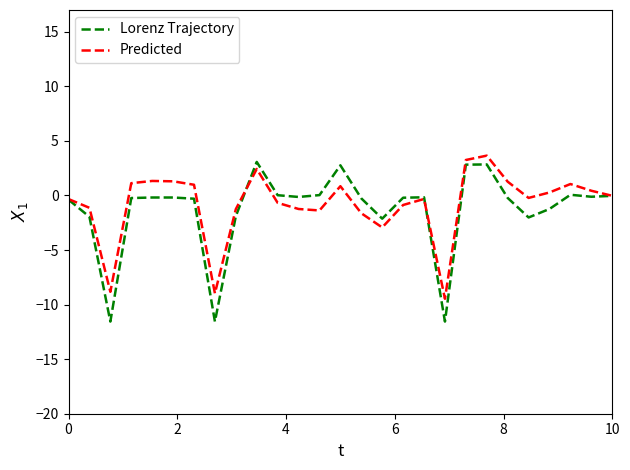

Which series has the largest total across all categories?

Predicted